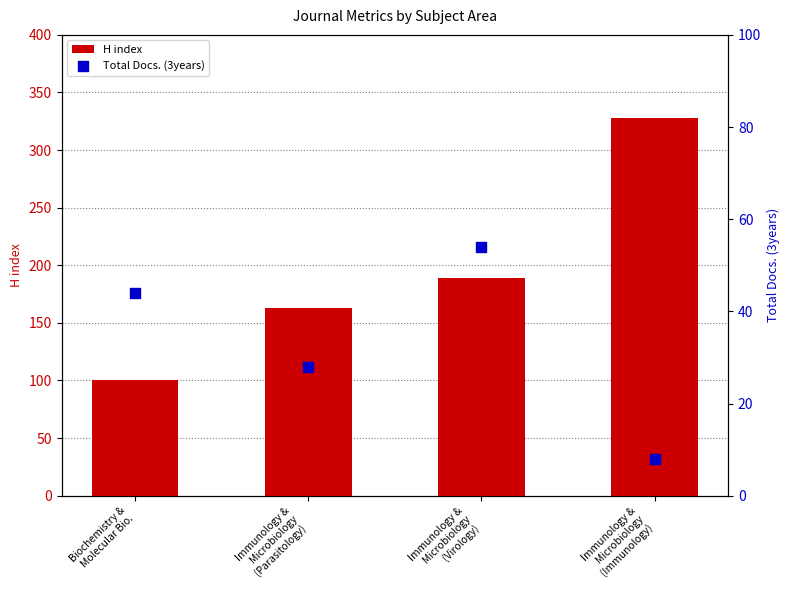

At which category is the sum across all series the highest?

Immunology &
Microbiology
(Immunology)